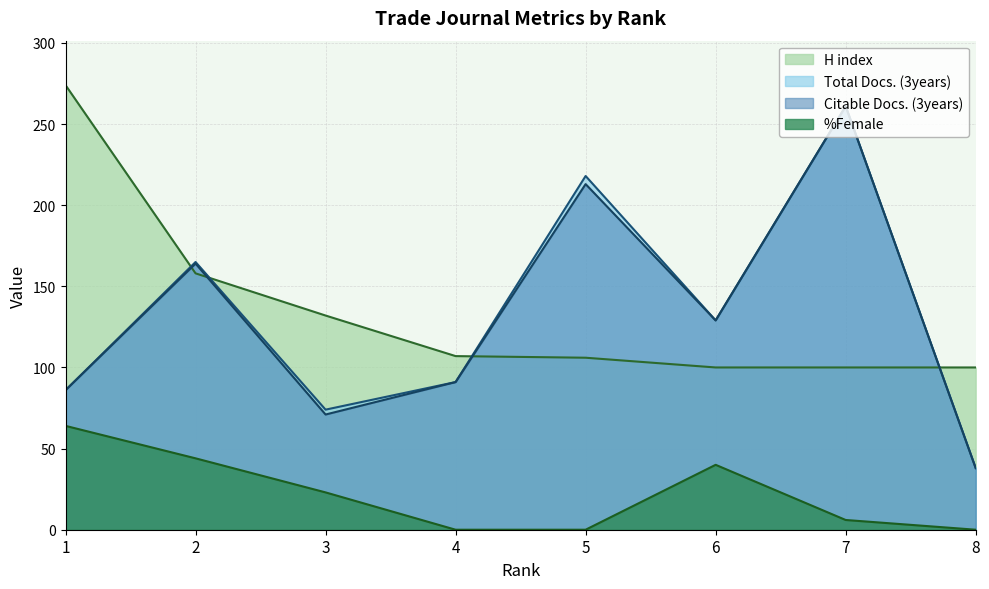

Between 7 and 1, which is larger?

1